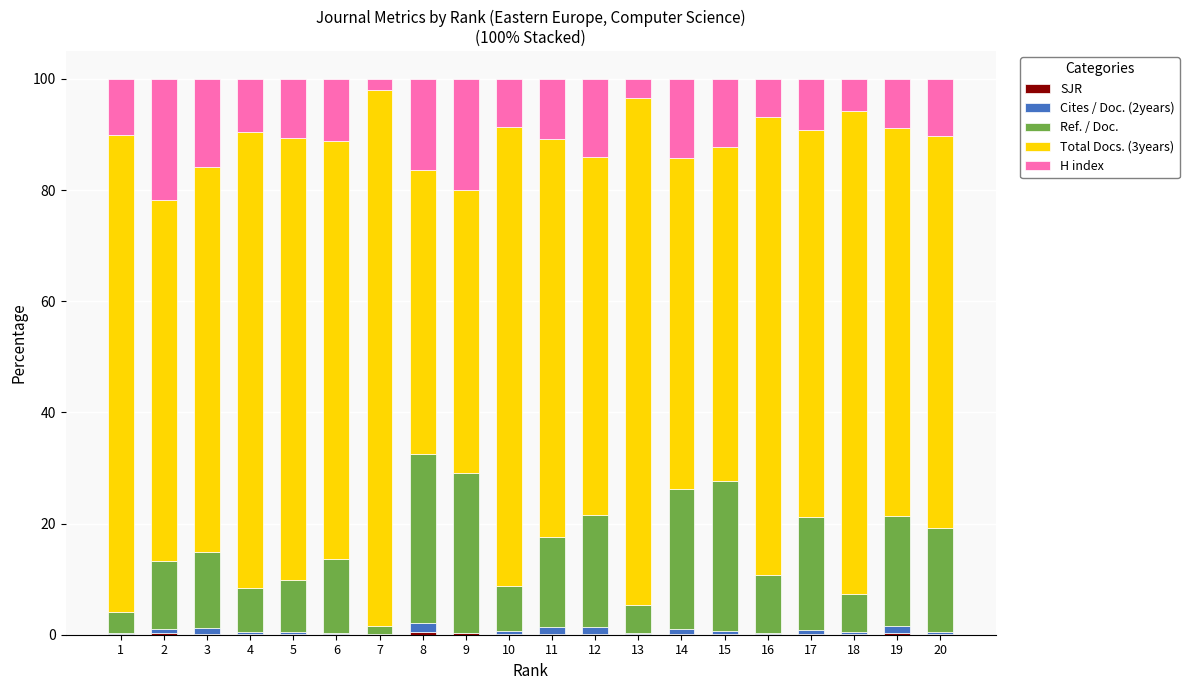

Count the number of categories in the chart.

20